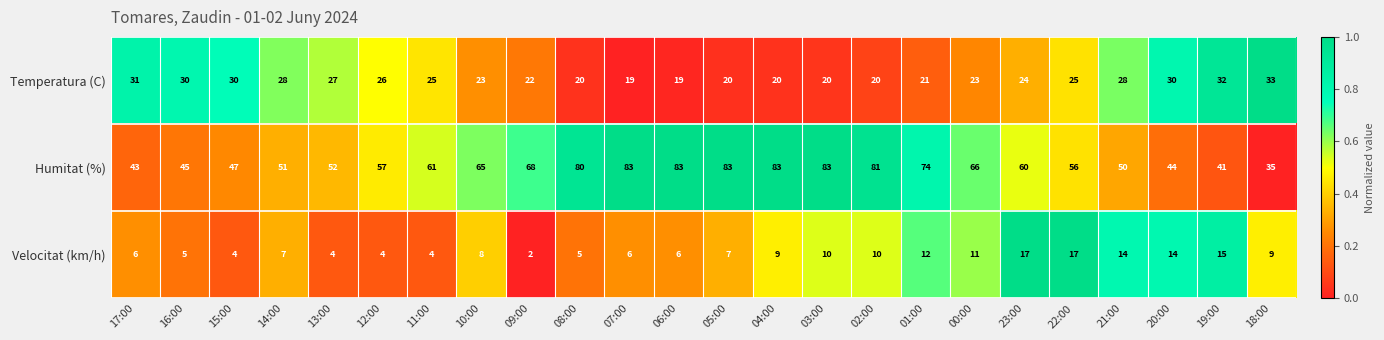

How many data points does each series have?

24